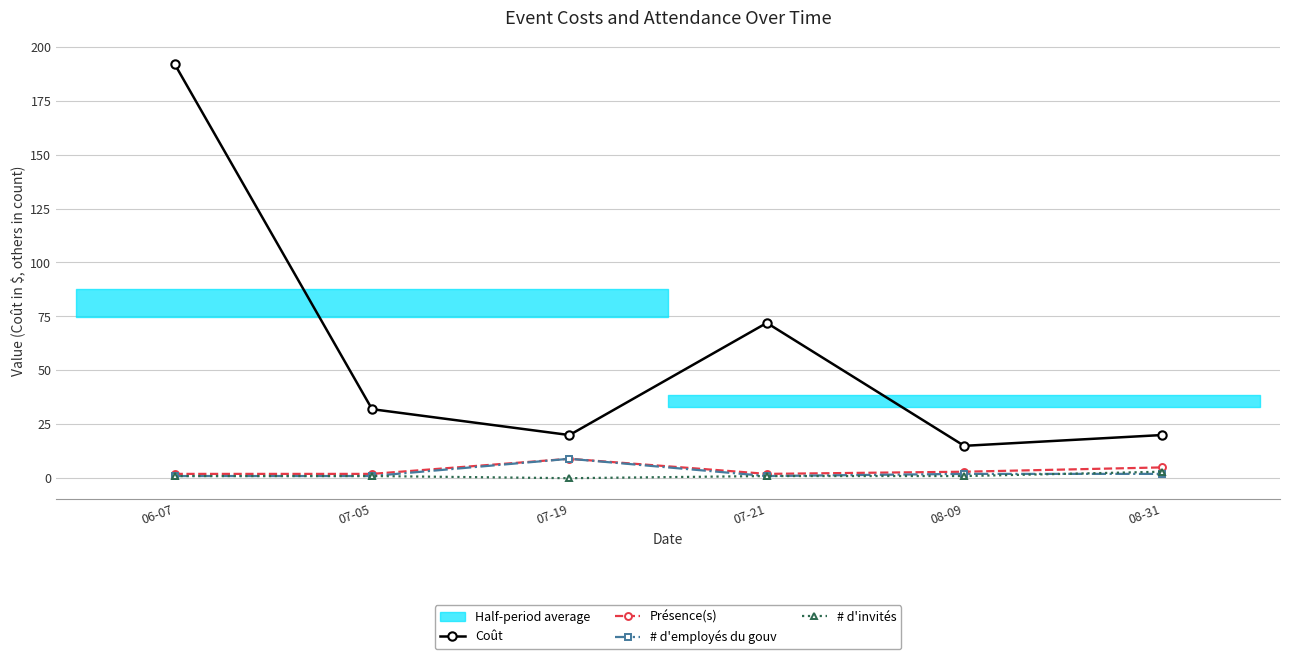

Between 08-09 and 07-05, which is larger?

07-05